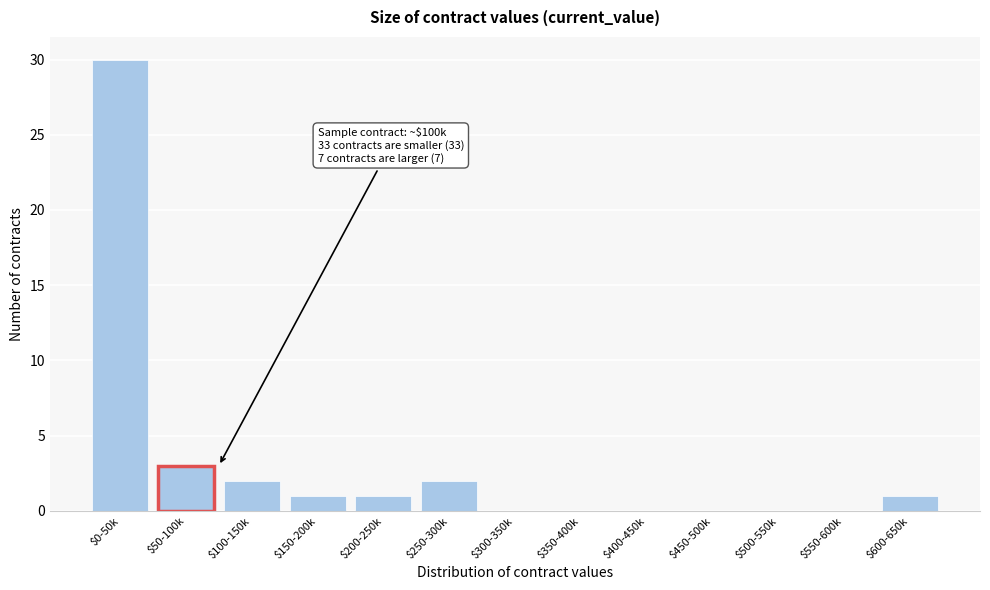

What is the maximum value shown in the chart?

30